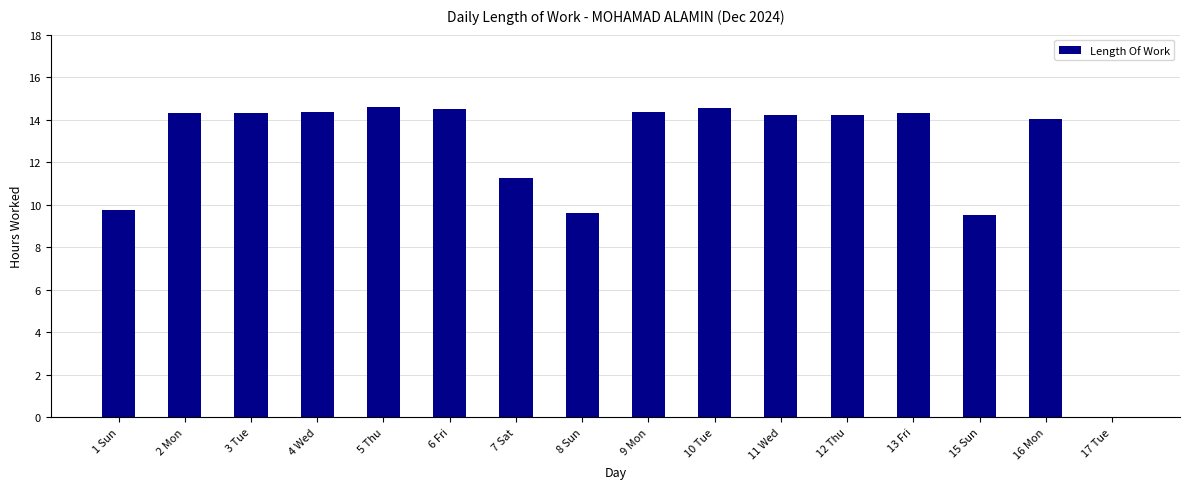

The chart shows a value of 0.0 at 17 Tue. True or false?

True